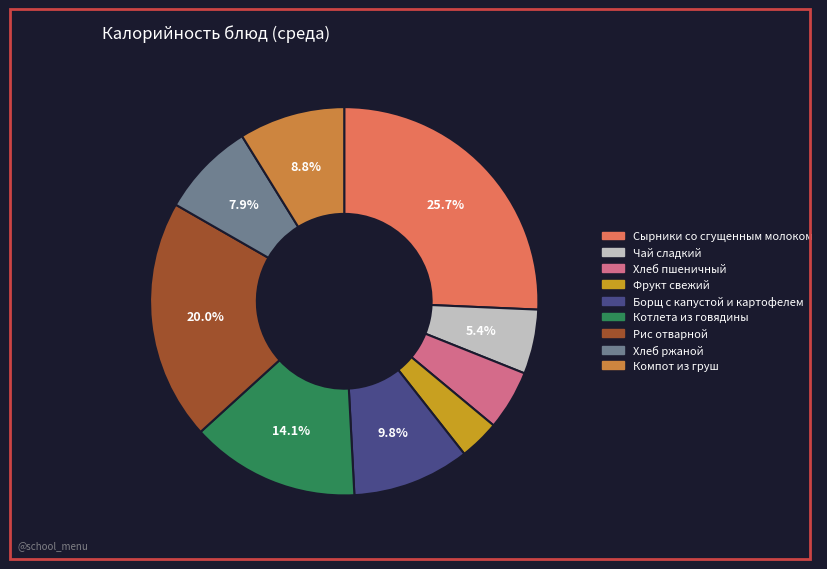

Count the number of slices in the pie.

9